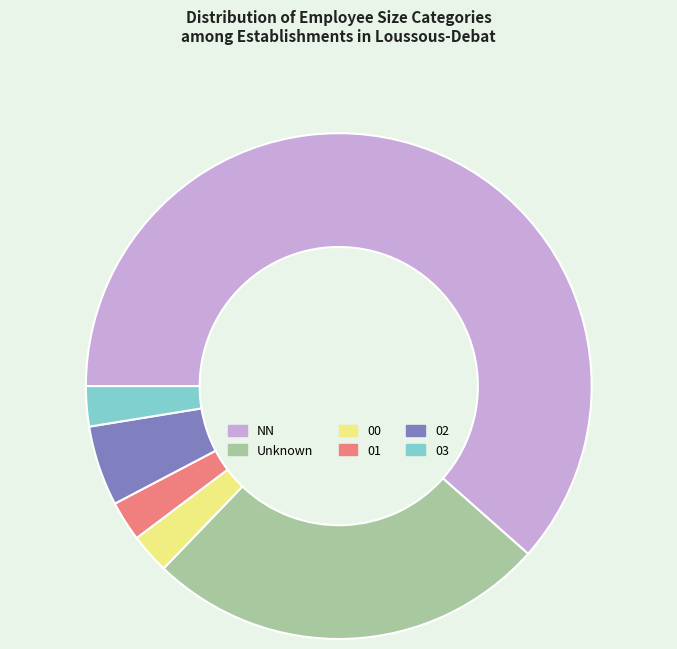

Is the sum of 01 and 02 greater than half?

No